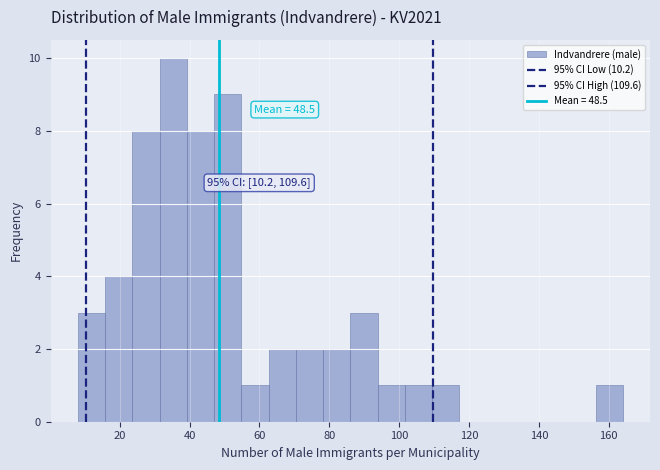

Around what value on the x-axis is the tallest bar? Give the approximate position of its centre, as read against the axis.

36